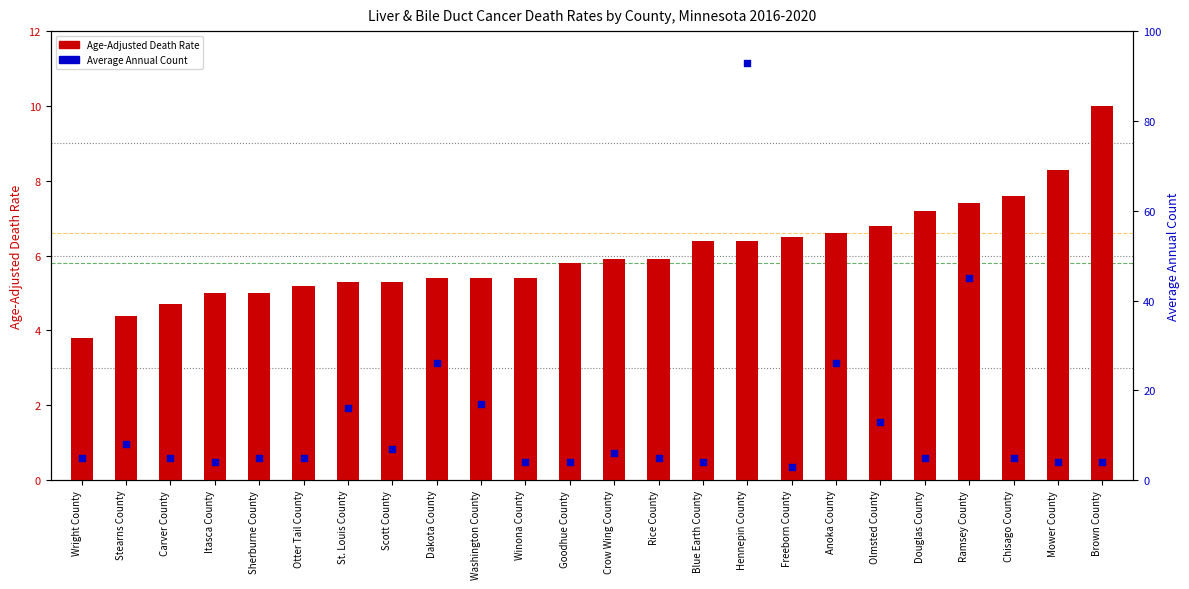

At how many categories does at least one series exceed 27?

2